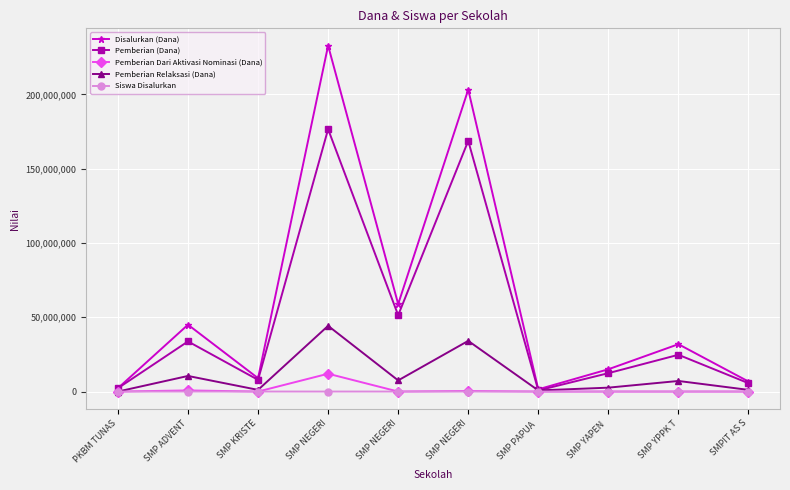

How many data points in Pemberian (Dana) are less than 24750000?

5